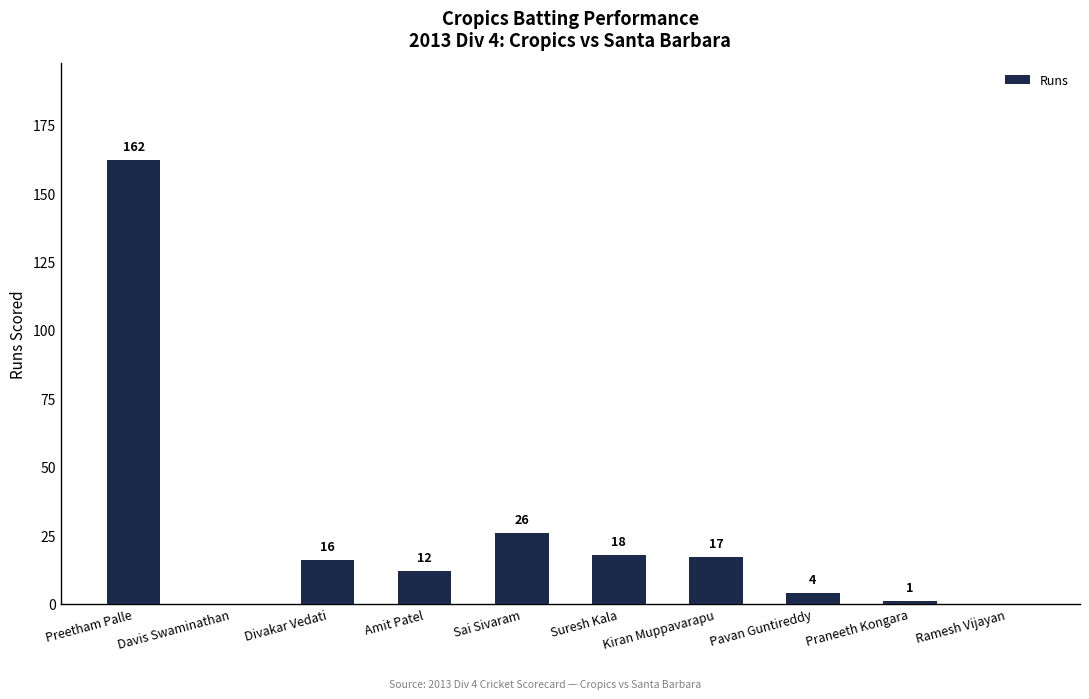

What is the greatest value displayed?

162